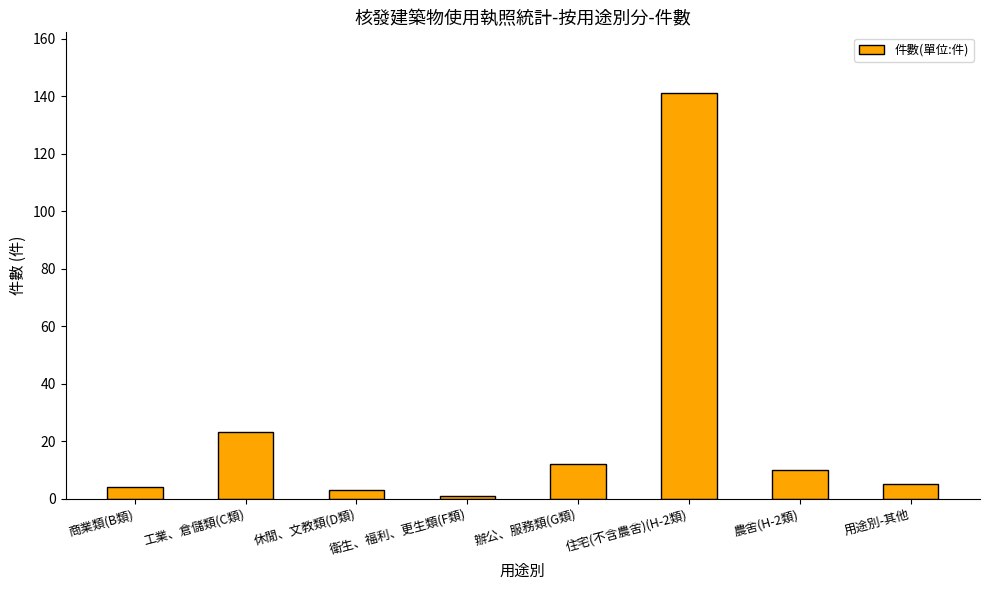

What is the value of the 7th bar from the left?

10